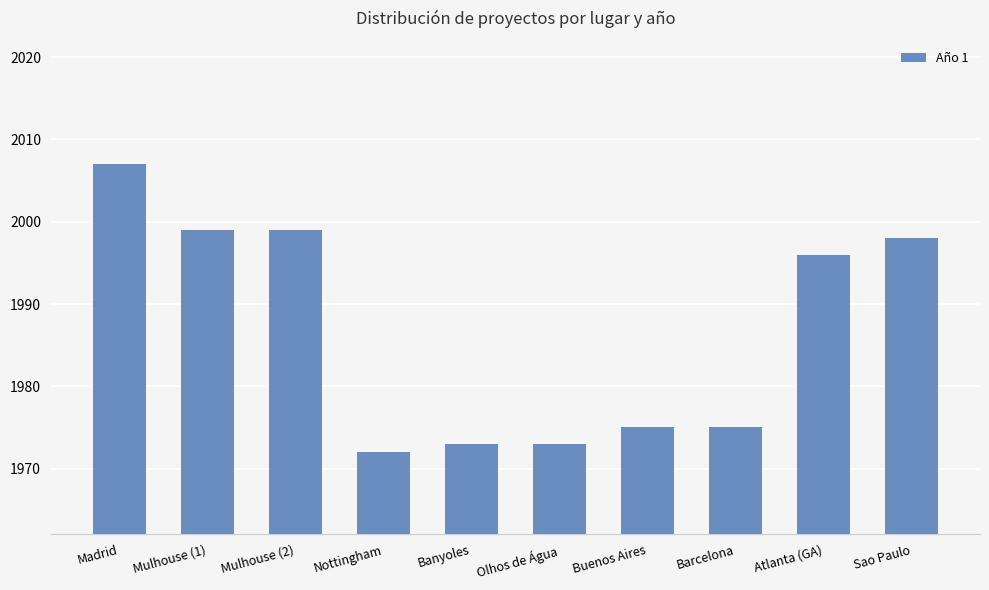

What is the maximum value shown in the chart?

2007